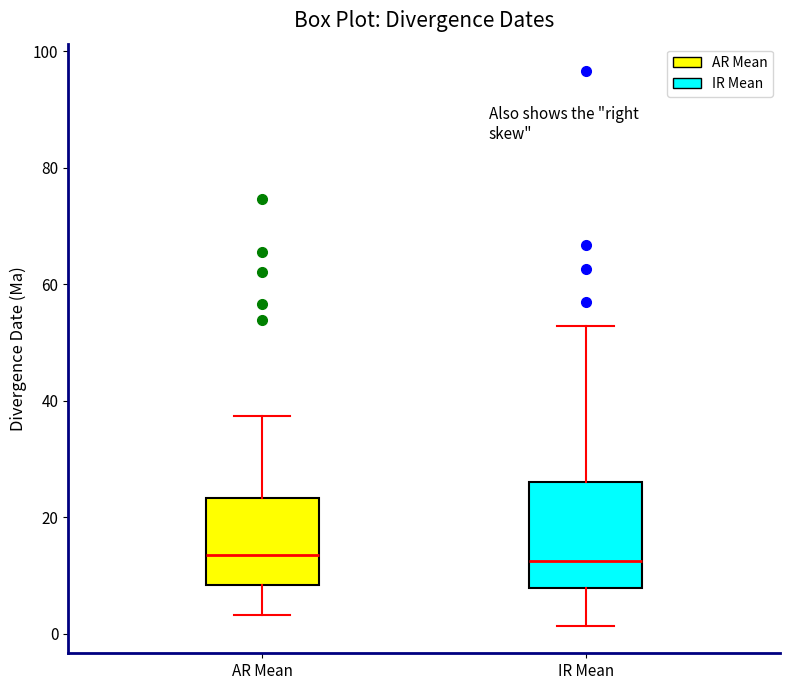

Comparing the boxes themselves (not the whiskers), which one is the tallest?

IR Mean